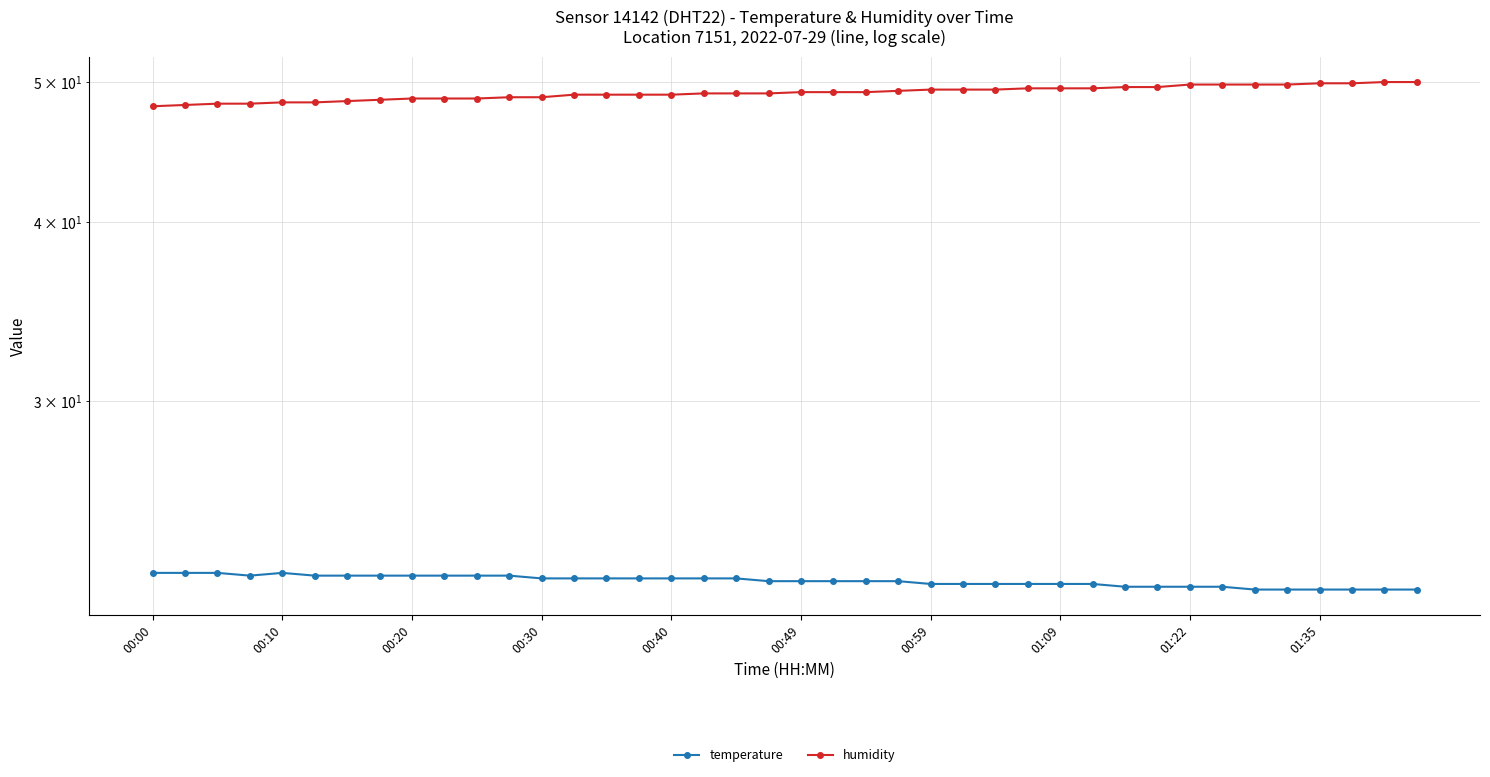

True or false: temperature and humidity cross at least once.

False